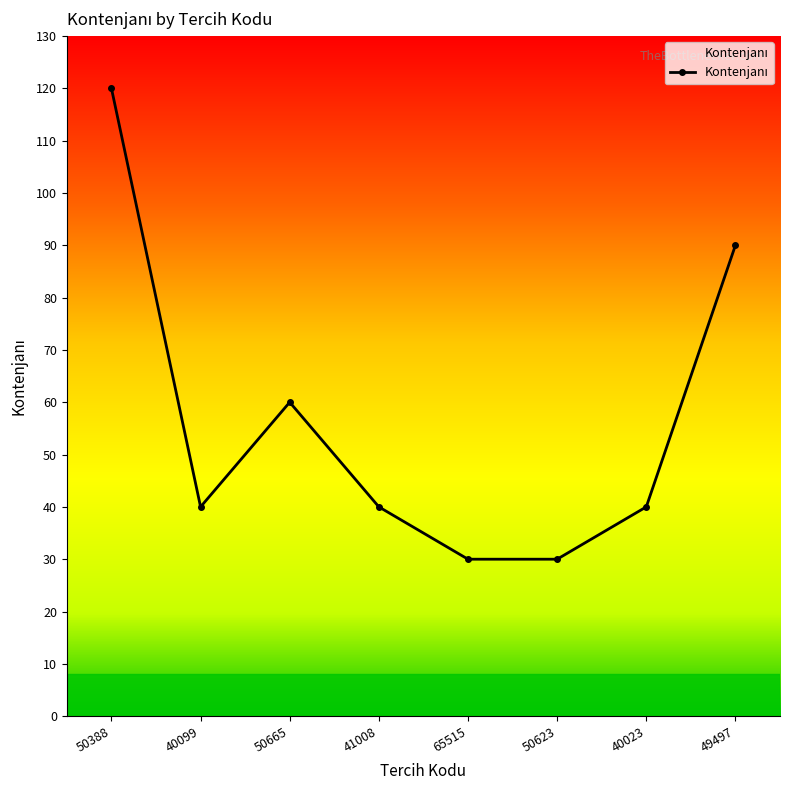

What is the difference between the values at 50665 and 41008?

20